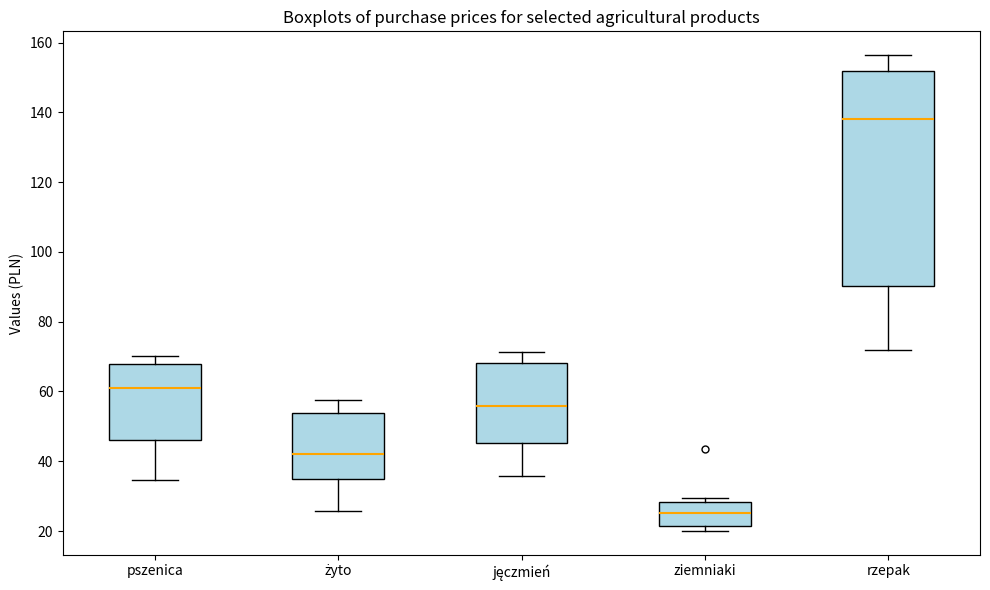

Reading left to right, transcribe this box plot: for each box, give where its median line is, the range the box spans, and where its two whiskers end, as read against the y-axis. The values are not printed on the chart, so give them approximately, as read against the axis.

pszenica: median 60, box 46 to 68, whiskers 34 to 70
żyto: median 42, box 34 to 54, whiskers 26 to 58
jęczmień: median 56, box 46 to 68, whiskers 36 to 72
ziemniaki: median 26, box 22 to 28, whiskers 20 to 30
rzepak: median 138, box 90 to 152, whiskers 72 to 156